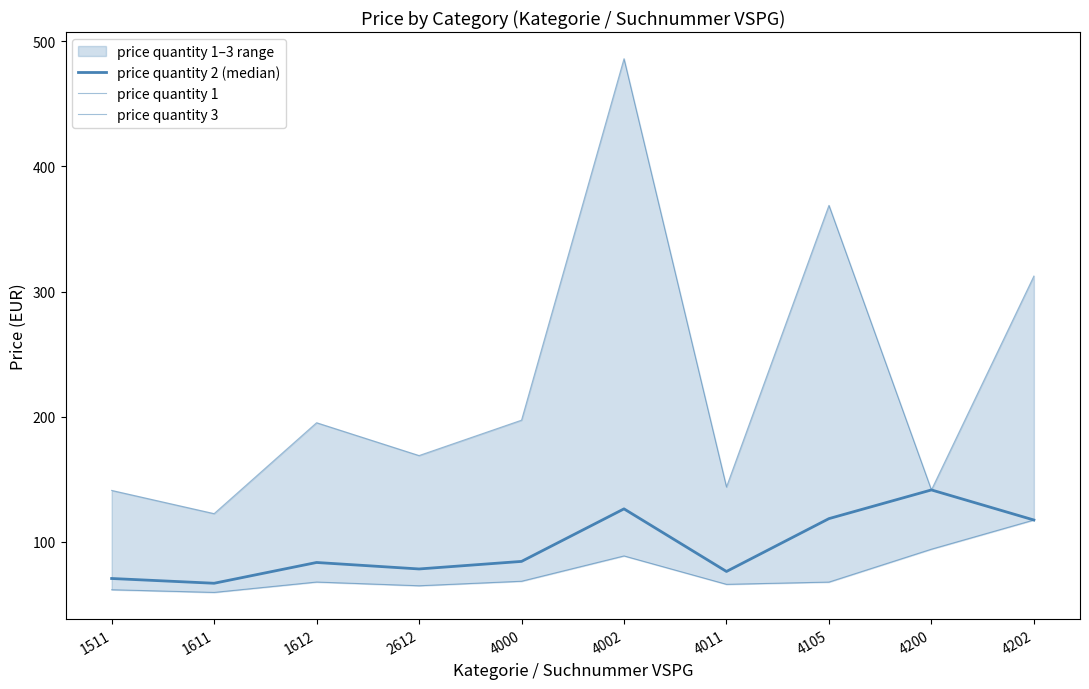

List the labels in order of price quantity 3 value, largest first.

4002, 4105, 4202, 4000, 1612, 2612, 4011, 4200, 1511, 1611